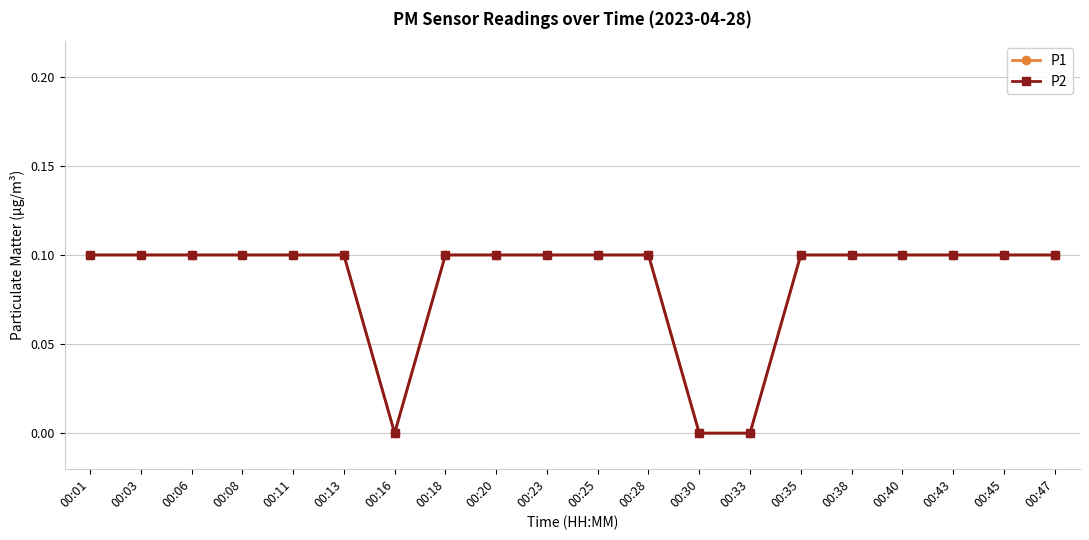

What is the sum of all P2 values?

1.7